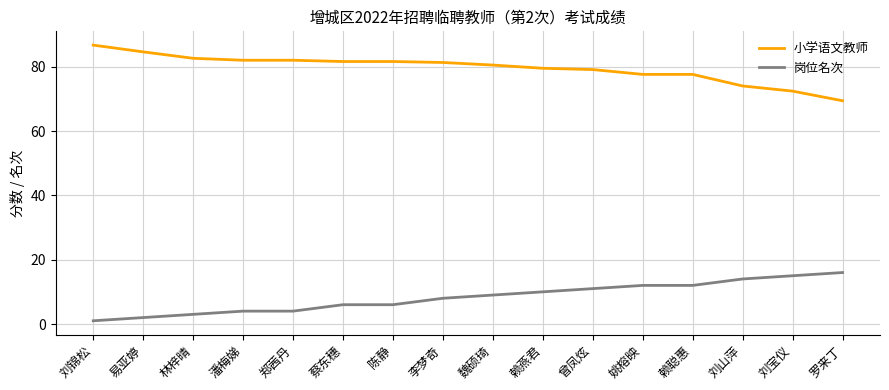

What position from the left is 姚榕映?

12